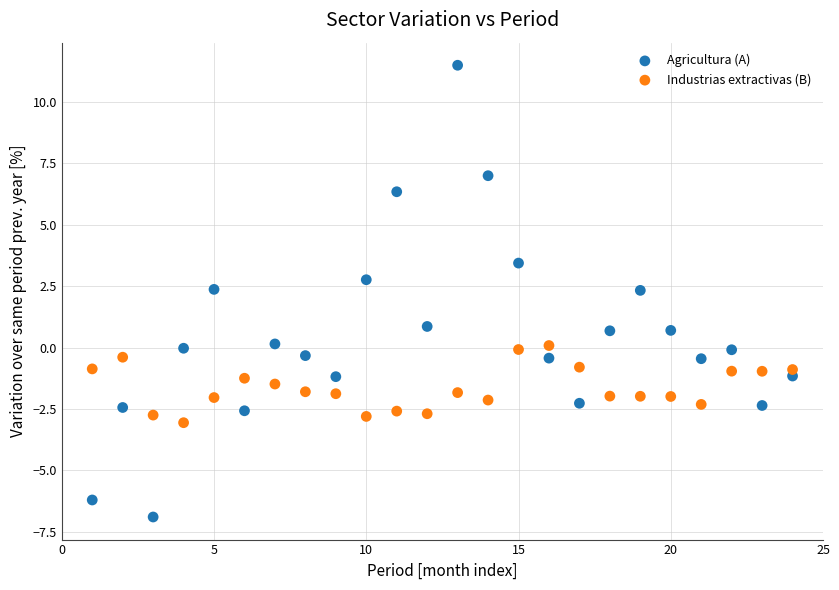

Which series contains the lowest Y value?

Agricultura (A)